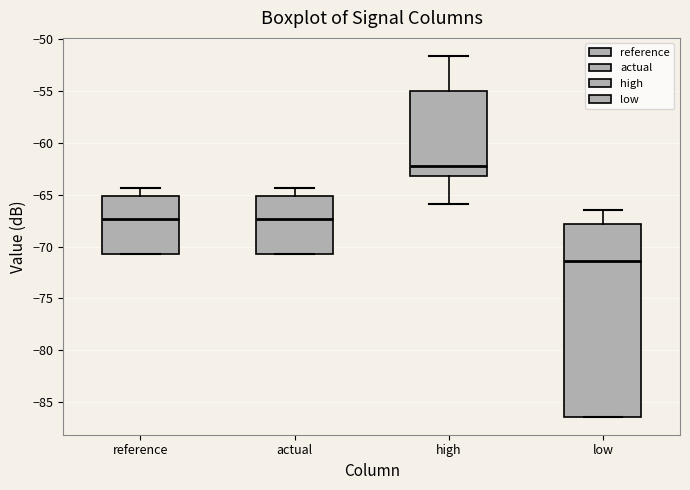

Reading left to right, transcribe this box plot: for each box, give where its median line is, the range the box spans, and where its two whiskers end, as read against the y-axis. The values are not printed on the chart, so give them approximately, as read against the axis.

reference: median -67.5, box -70.5 to -65.0, whiskers -70.5 to -64.5
actual: median -67.5, box -70.5 to -65.0, whiskers -70.5 to -64.5
high: median -62.0, box -63.0 to -55.0, whiskers -66.0 to -51.5
low: median -71.5, box -86.5 to -68.0, whiskers -86.5 to -66.5